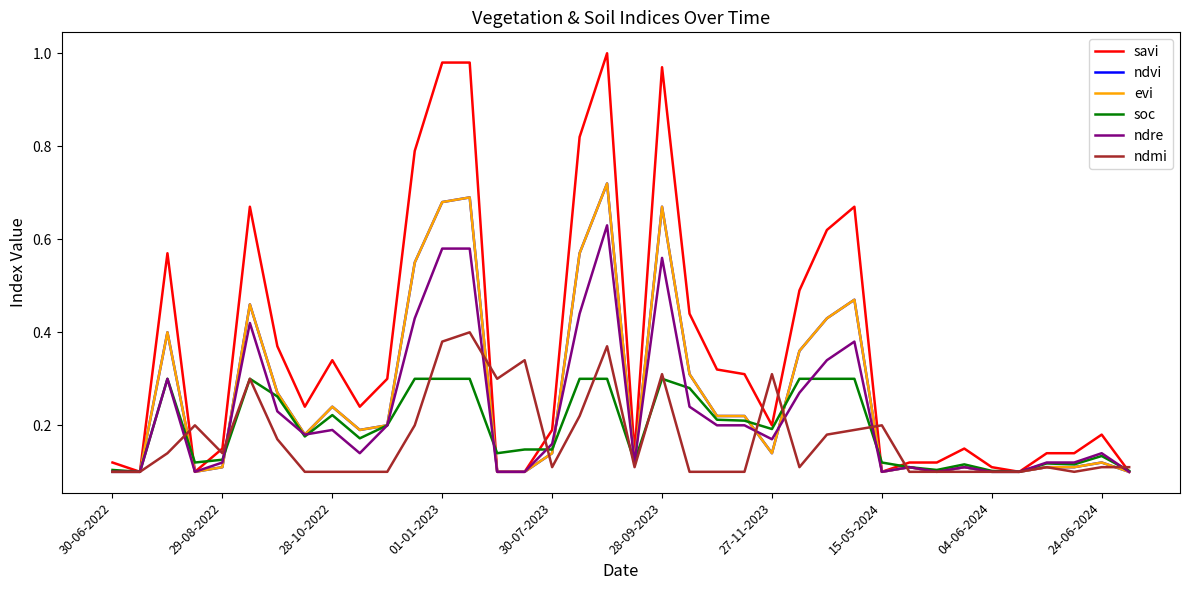

How many intersections are there between ndvi and ndmi?

9